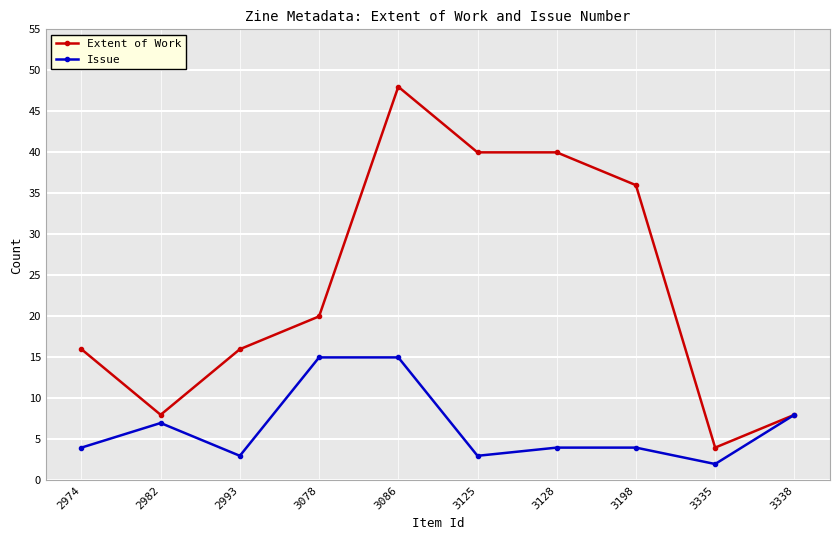

Which series has the largest total across all categories?

Extent of Work